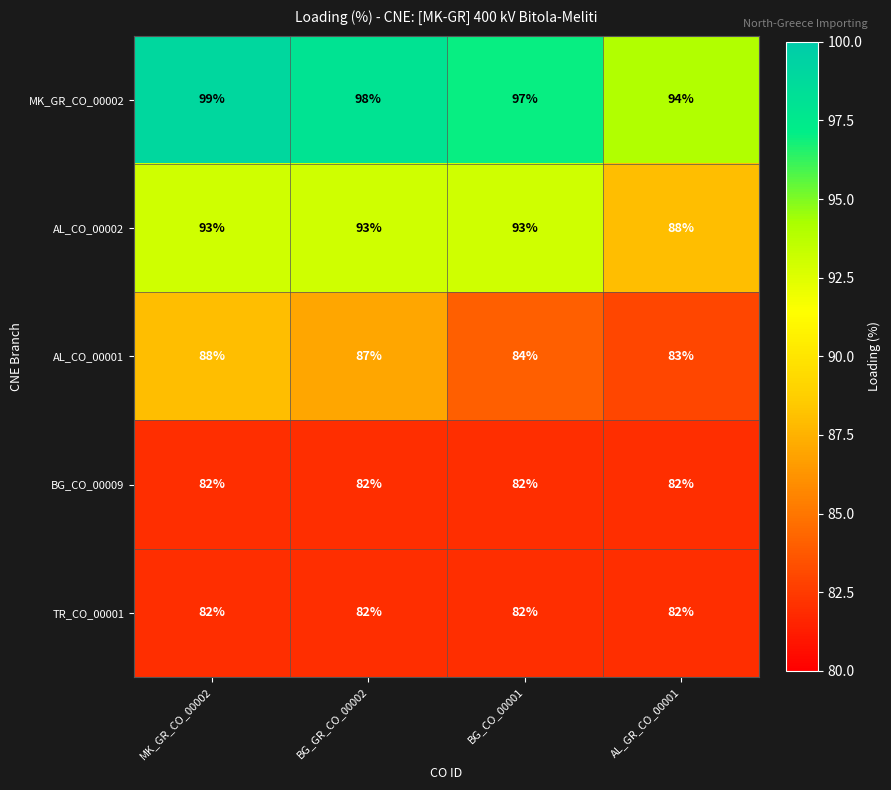

The BG_CO_00009 series shows 31 at AL_GR_CO_00001. True or false?

False